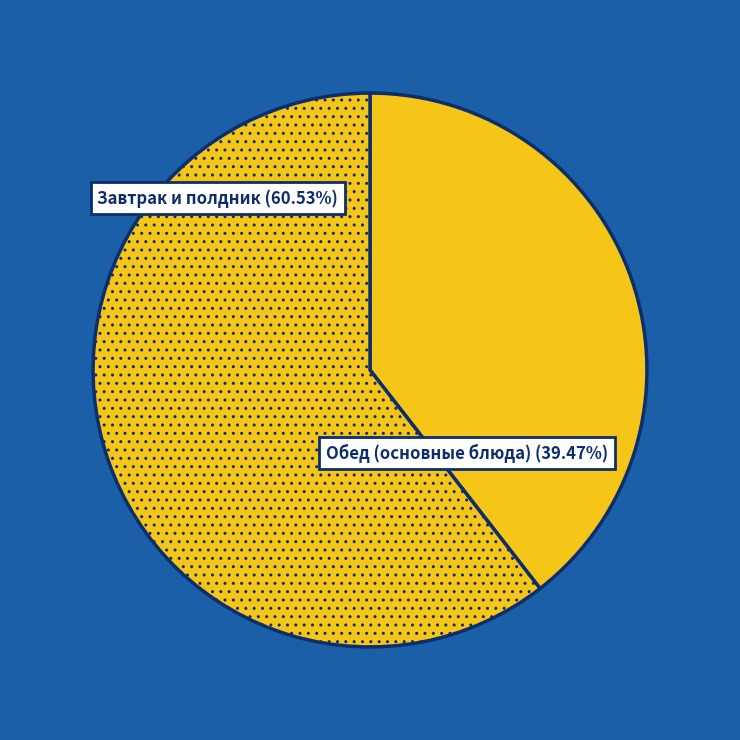

How many slices are in this pie chart?

2